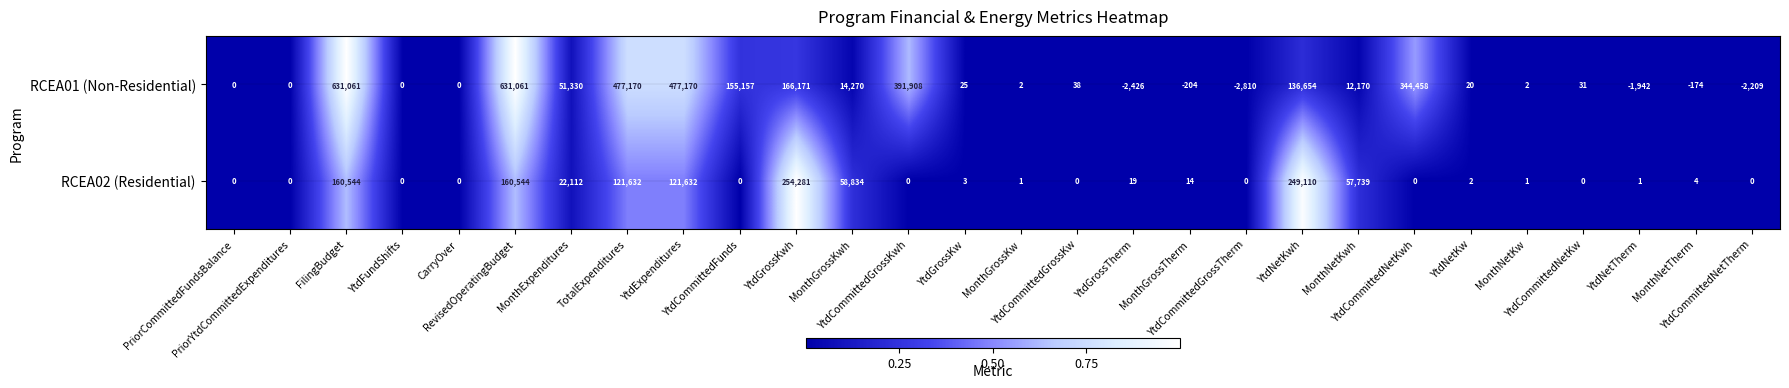

What is the smallest value displayed?

-2810